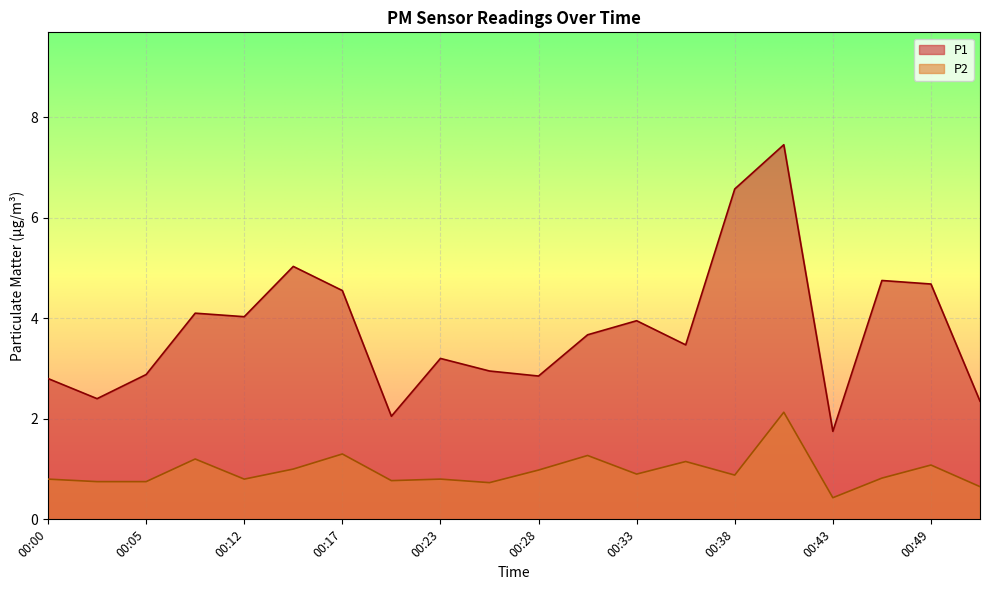

Which series changed the most between 00:14 and 00:30?

P1